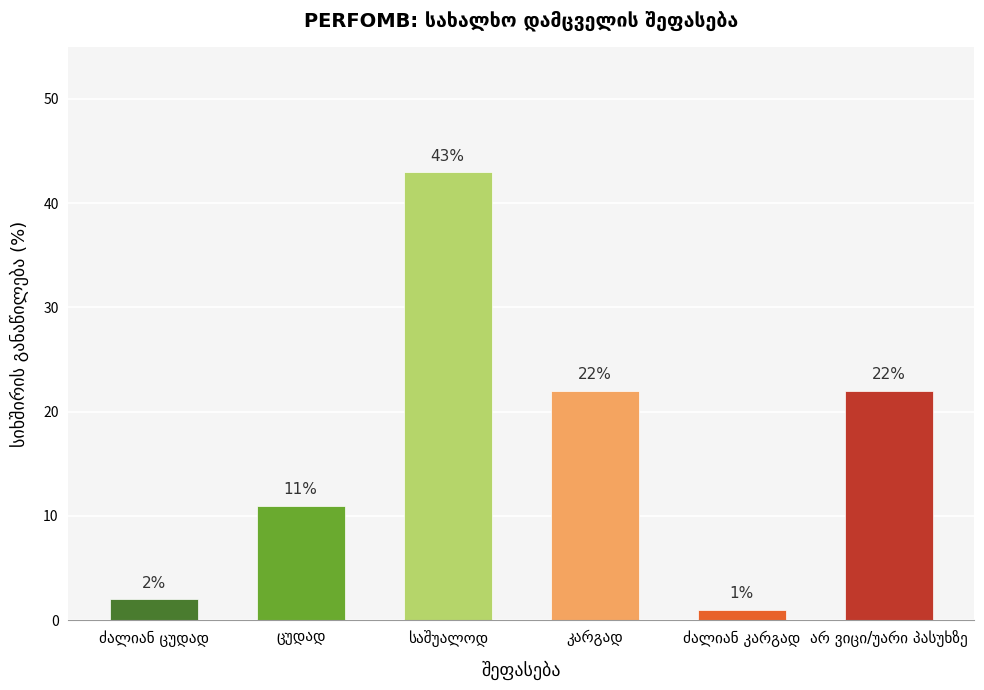

Reading right to left, extract all data points from this chart.

22	1	22	43	11	2